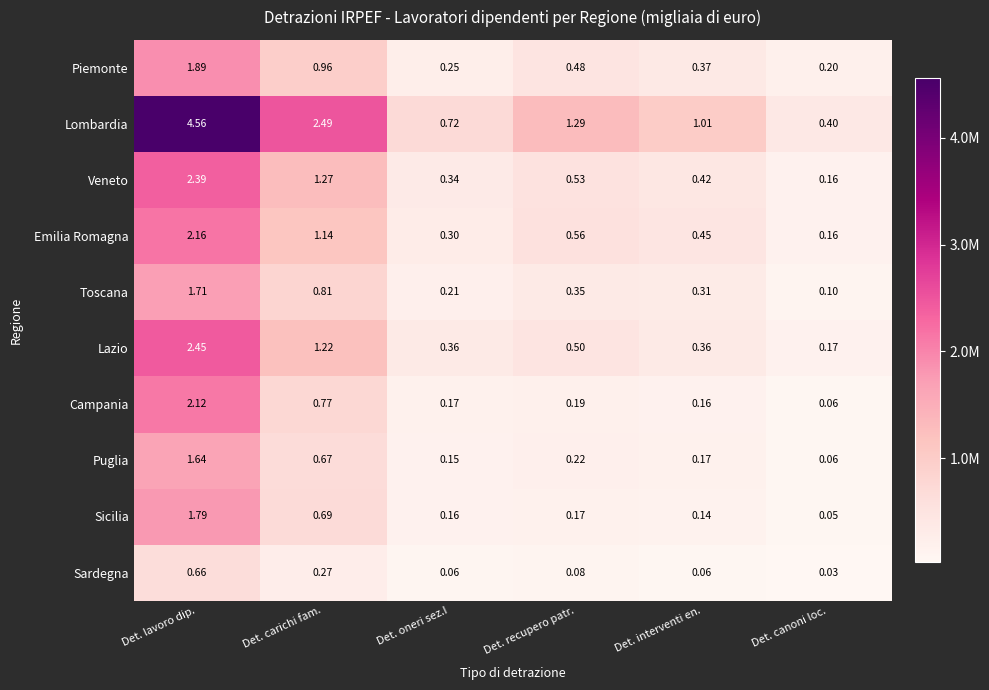

List the series in order of their peak value, lowest first.

Sardegna, Puglia, Toscana, Sicilia, Piemonte, Campania, Emilia Romagna, Veneto, Lazio, Lombardia